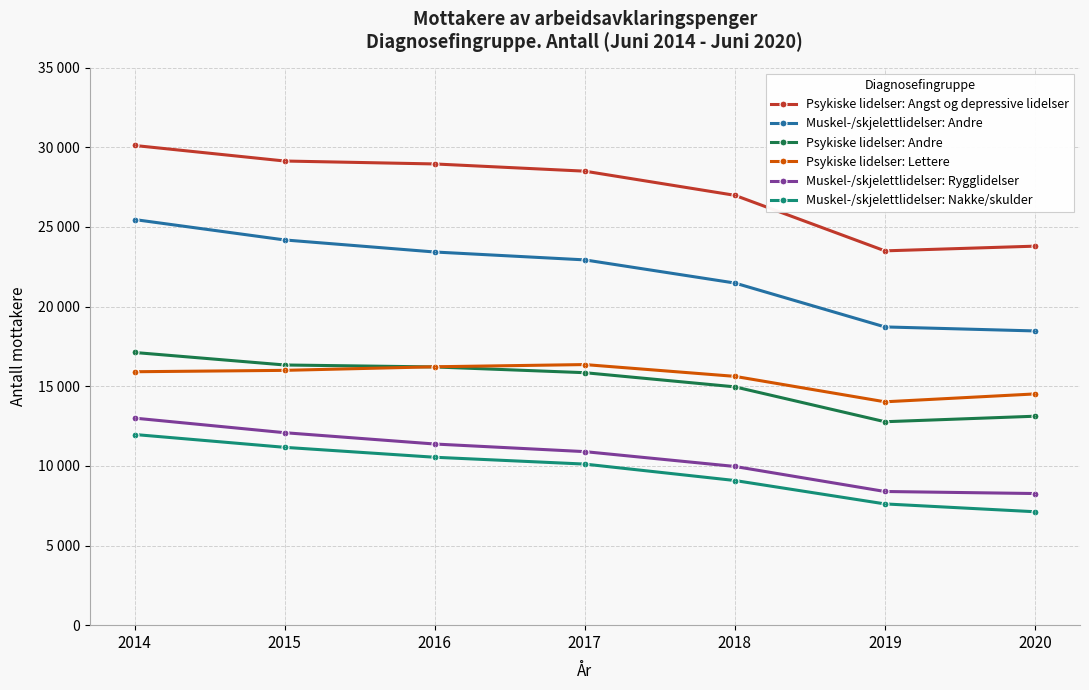

At how many categories does at least one series exceed 14058?

7